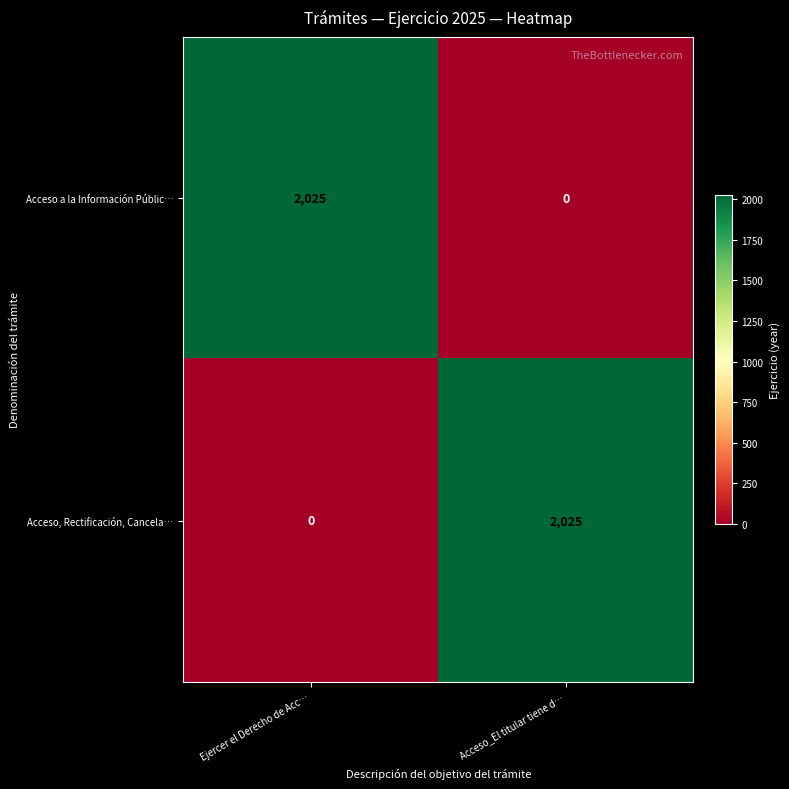

What is the sum of the Acceso, Rectificación, Cancela… values at Ejercer el Derecho de Acc… and Acceso_El titular tiene d…?

2025